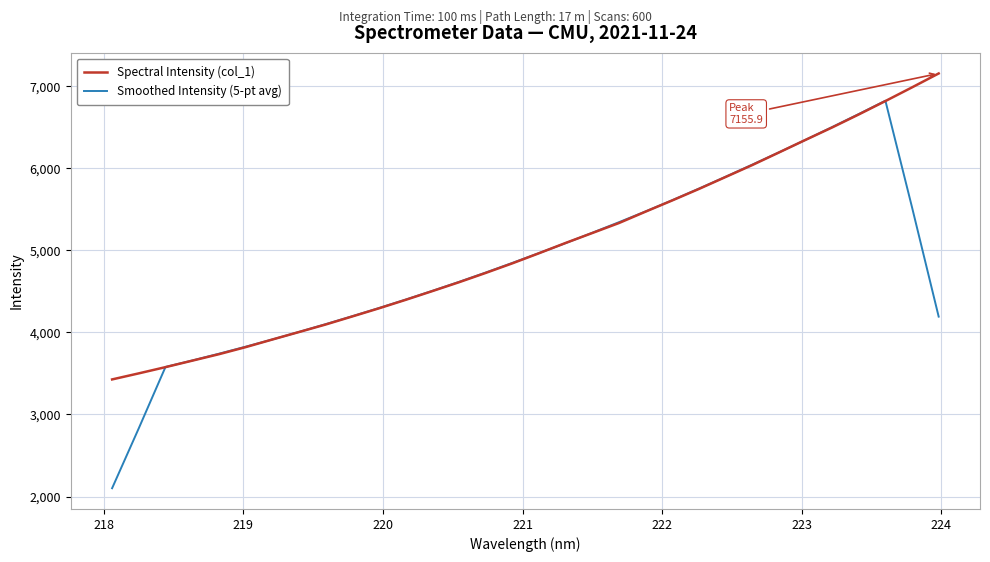

What is the minimum value shown in the chart?

2100.9